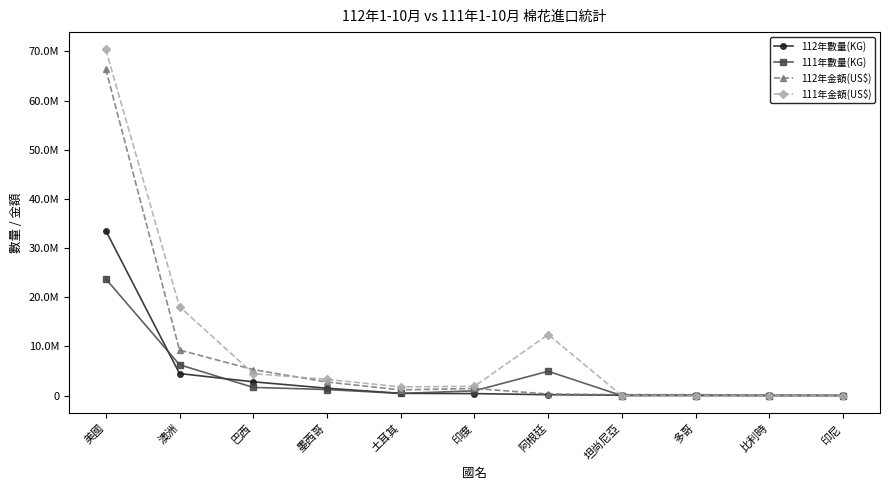

Is this an area chart (filled region under the line)?

No